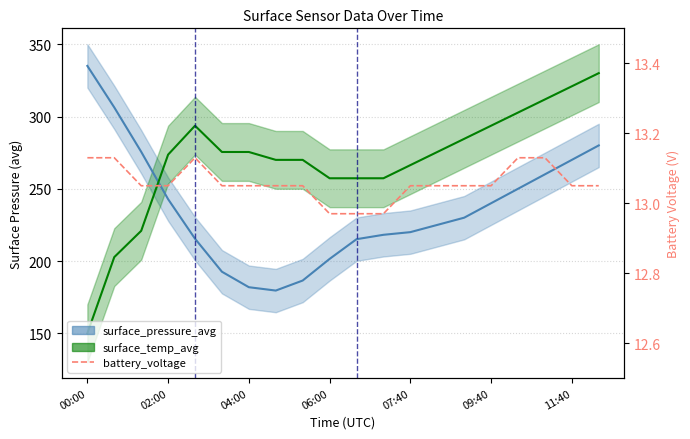

What is the average value?

13.1